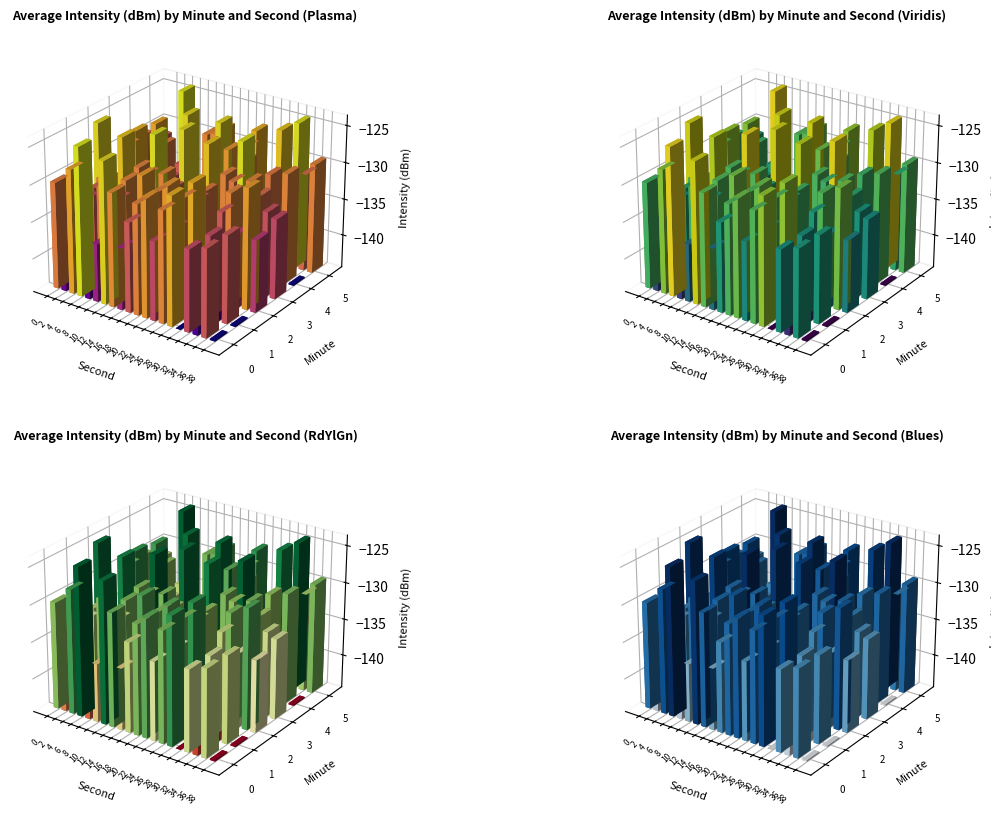

Is the value of 2 at 19 greater than the value of 4 at 15?

Yes